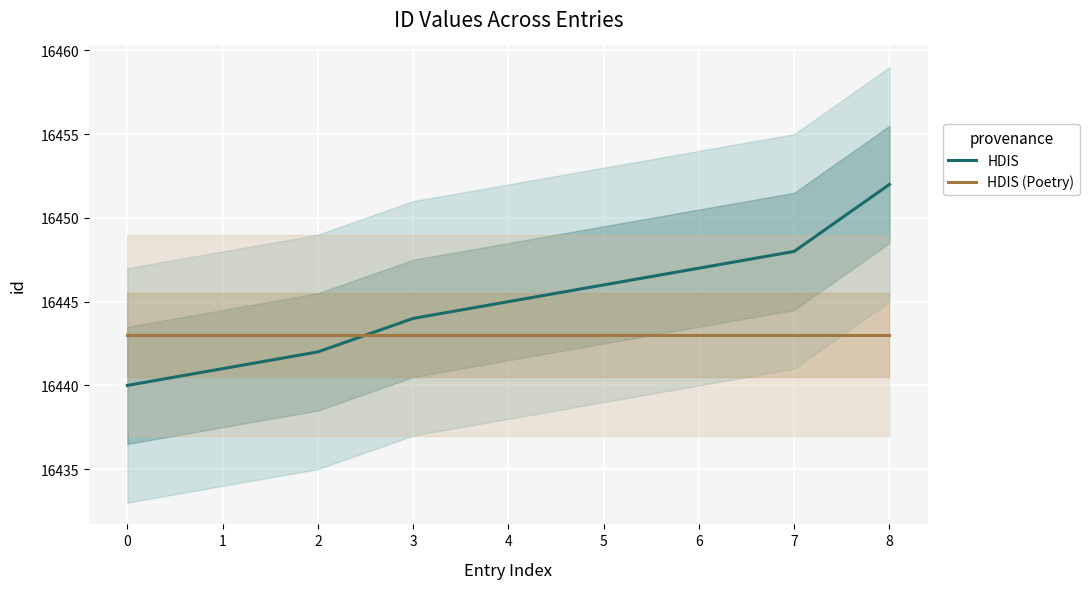

What is the total value across all series at 2?

32885